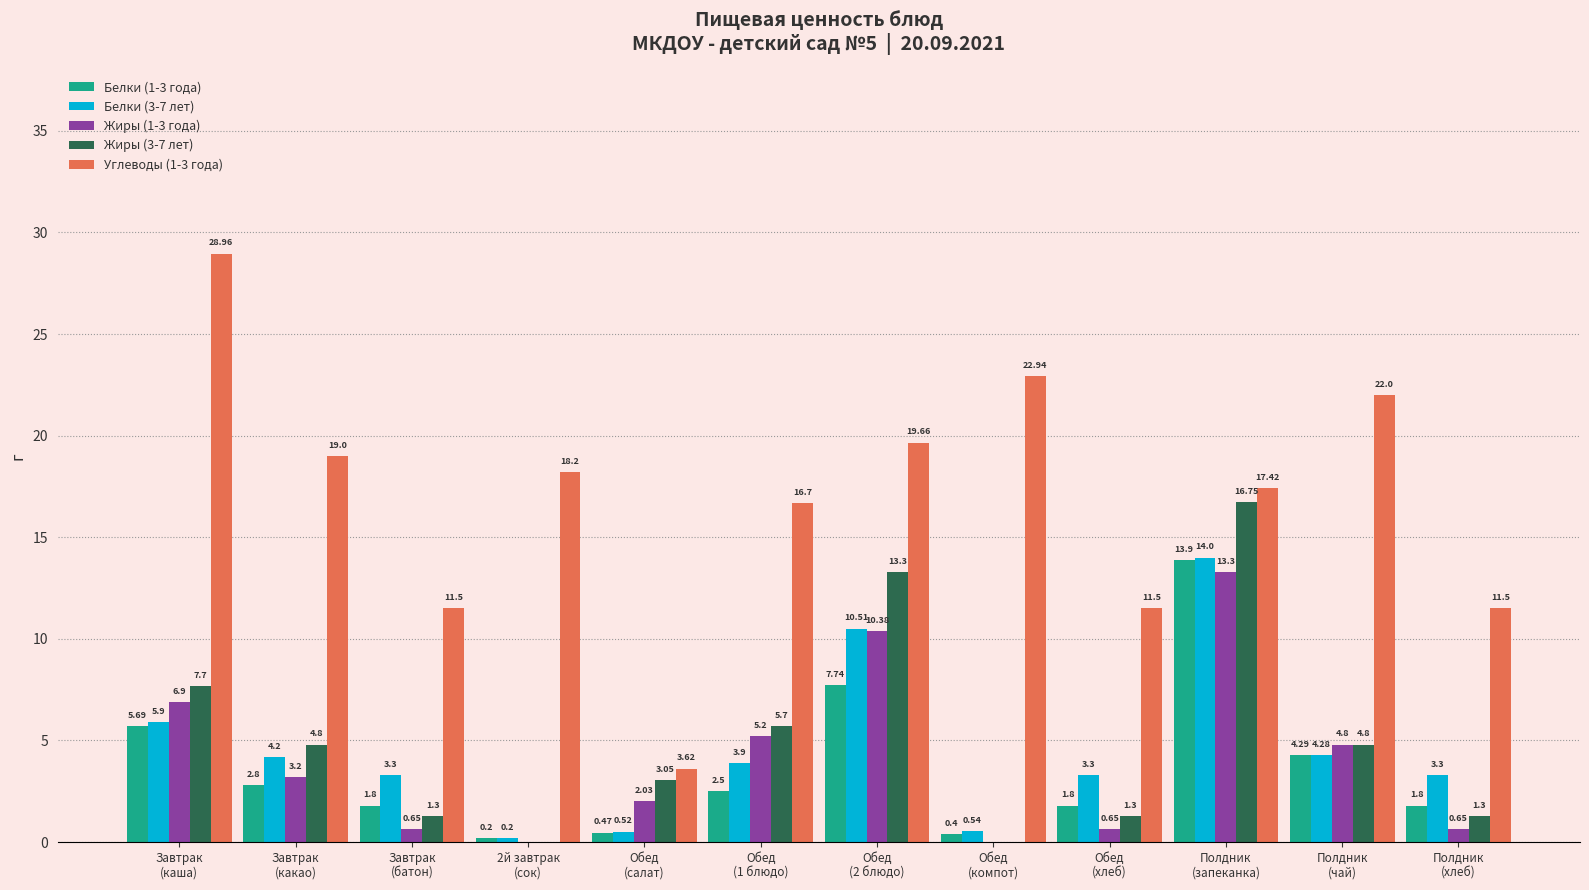

How many values in the Жиры (1-3 года) series exceed 3?

6